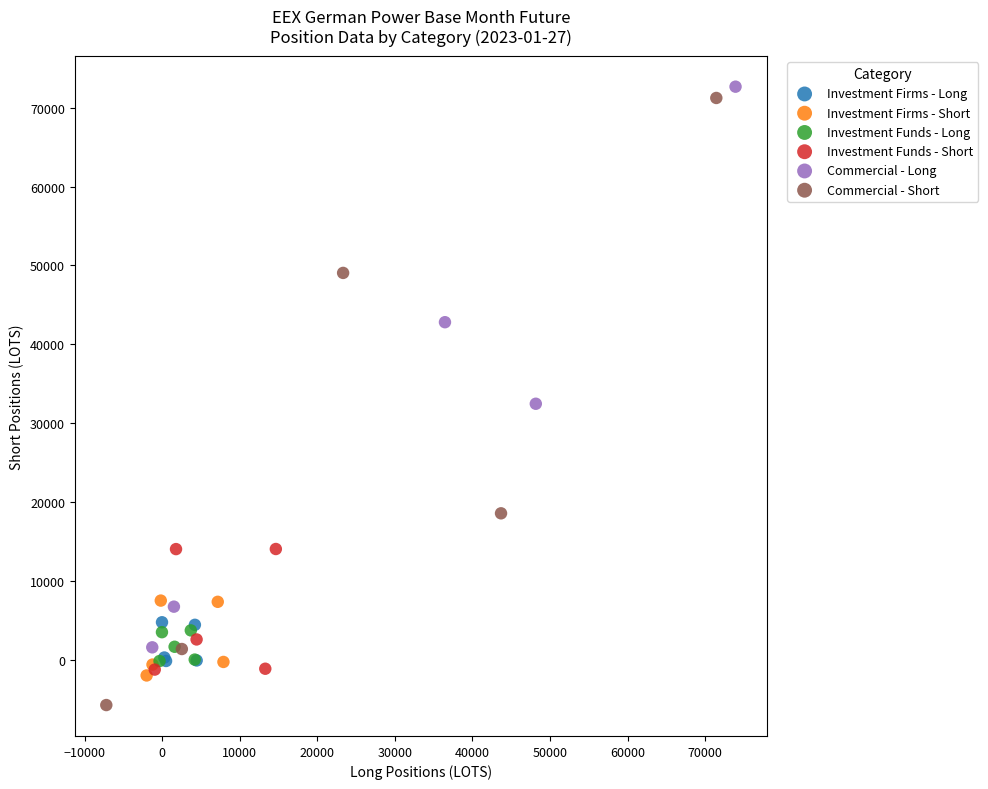

Which series has the largest Y range (max minus min)?

Commercial - Short